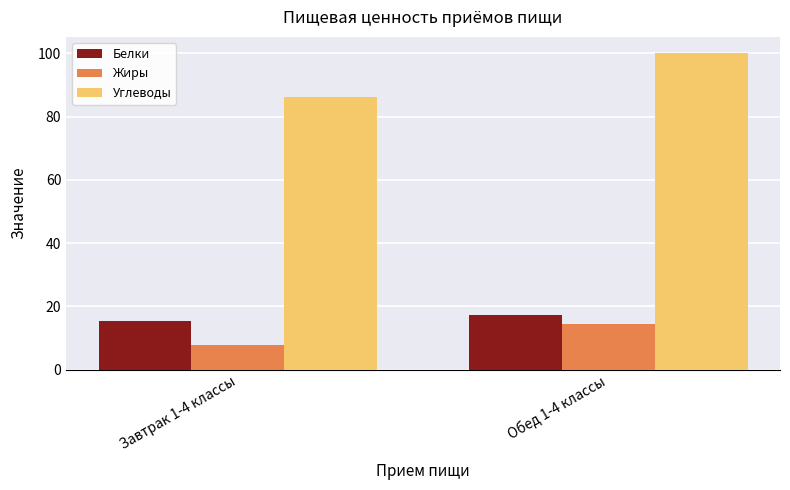

The value of Углеводы at Обед 1-4 классы is 133.0. True or false?

False